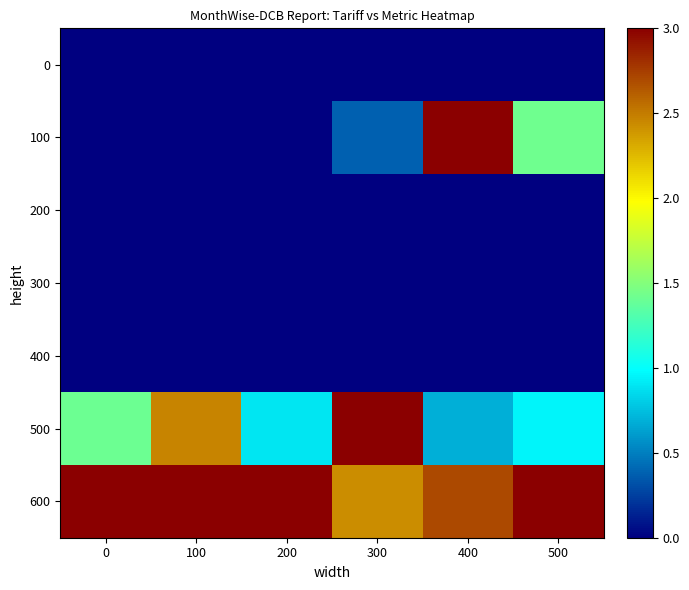

Reading right to left, extract all data points from this chart.

0: 500=0.0	400=0.0	300=0.0	200=0.0	100=0.0	0=0.0
100: 500=1.4	400=3.0	300=0.4	200=0.0	100=0.0	0=0.0
200: 500=0.0	400=0.0	300=0.0	200=0.0	100=0.0	0=0.0
300: 500=0.0	400=0.0	300=0.0	200=0.0	100=0.0	0=0.0
400: 500=0.0	400=0.0	300=0.0	200=0.0	100=0.0	0=0.0
500: 500=1.0	400=0.7	300=3.0	200=0.9	100=2.5	0=1.4
600: 500=3.0	400=2.7	300=2.4	200=3.0	100=3.0	0=3.0